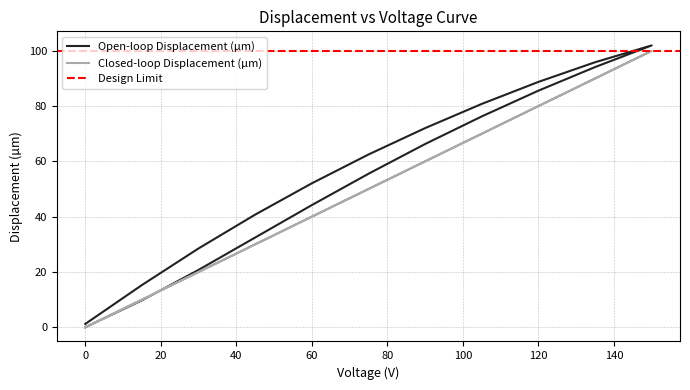

Which series has the widest spread of values?

Open-loop Displacement (µm)